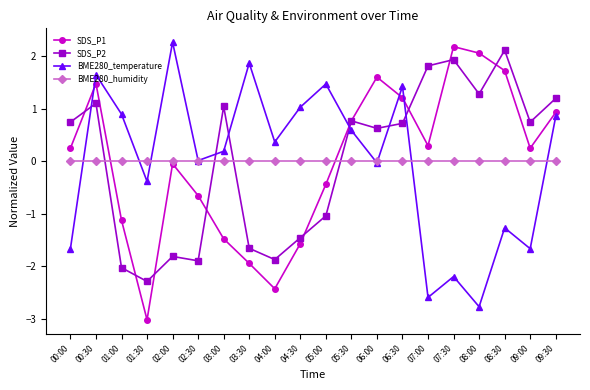

Is it true that SDS_P1 equals -0.7 at 02:30?

True